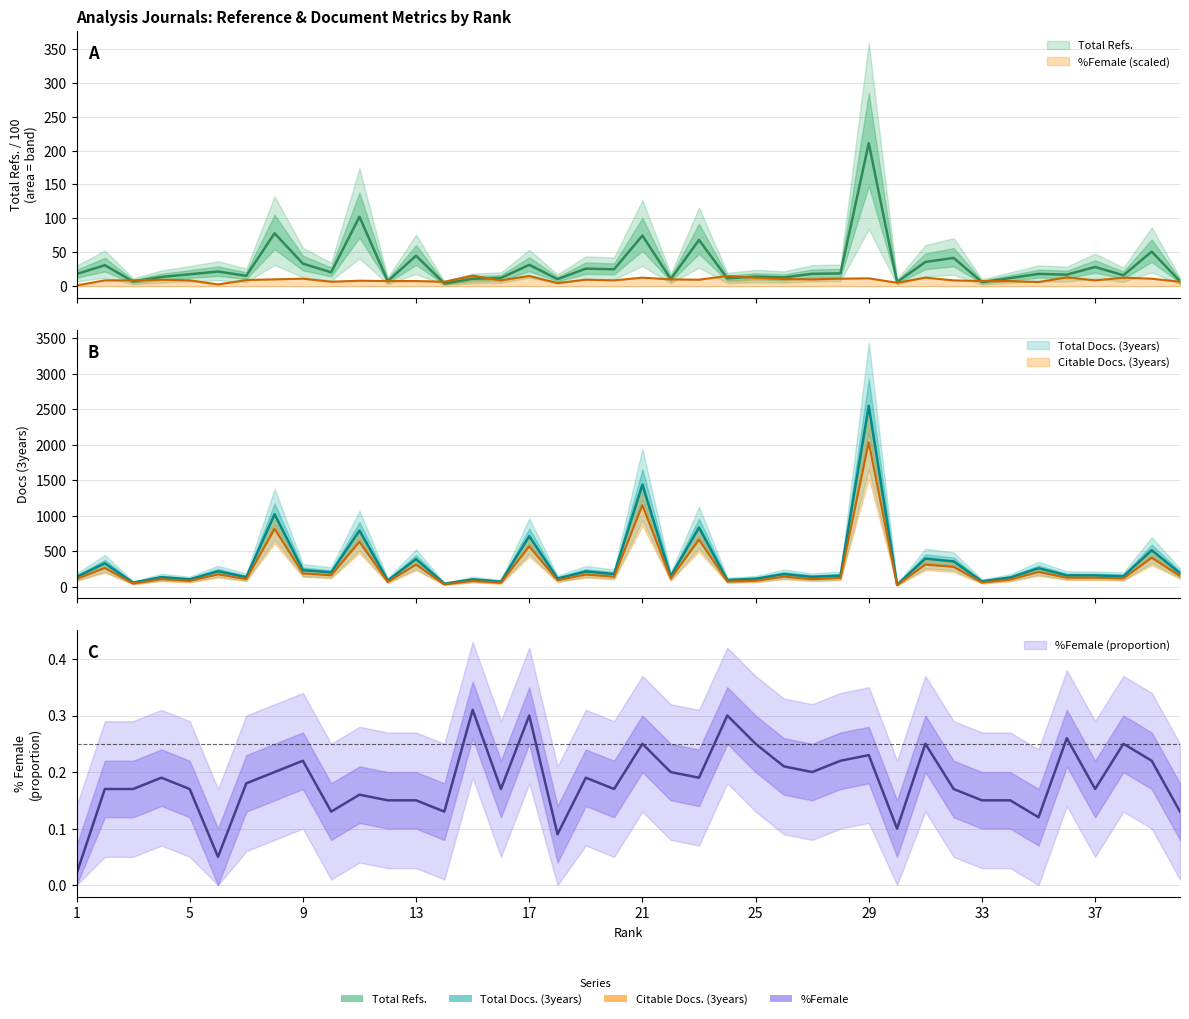

What is the sum of all Total Refs. values?

1206.8